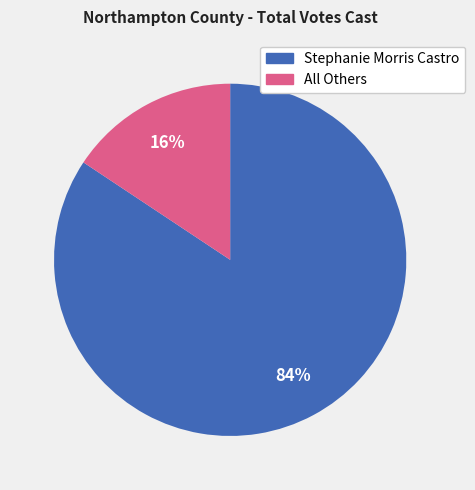

How many slices are in this pie chart?

2